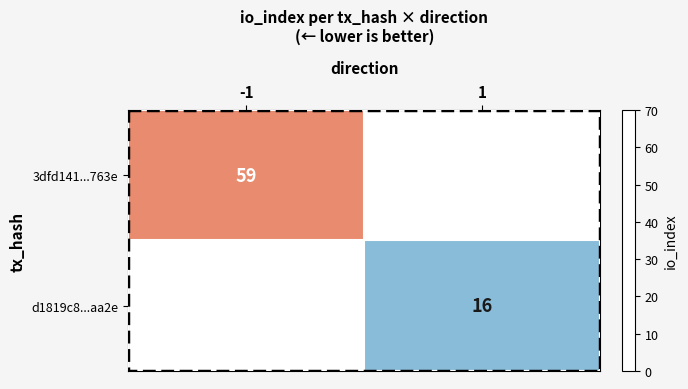

Which label corresponds to the smallest value in the chart?

1